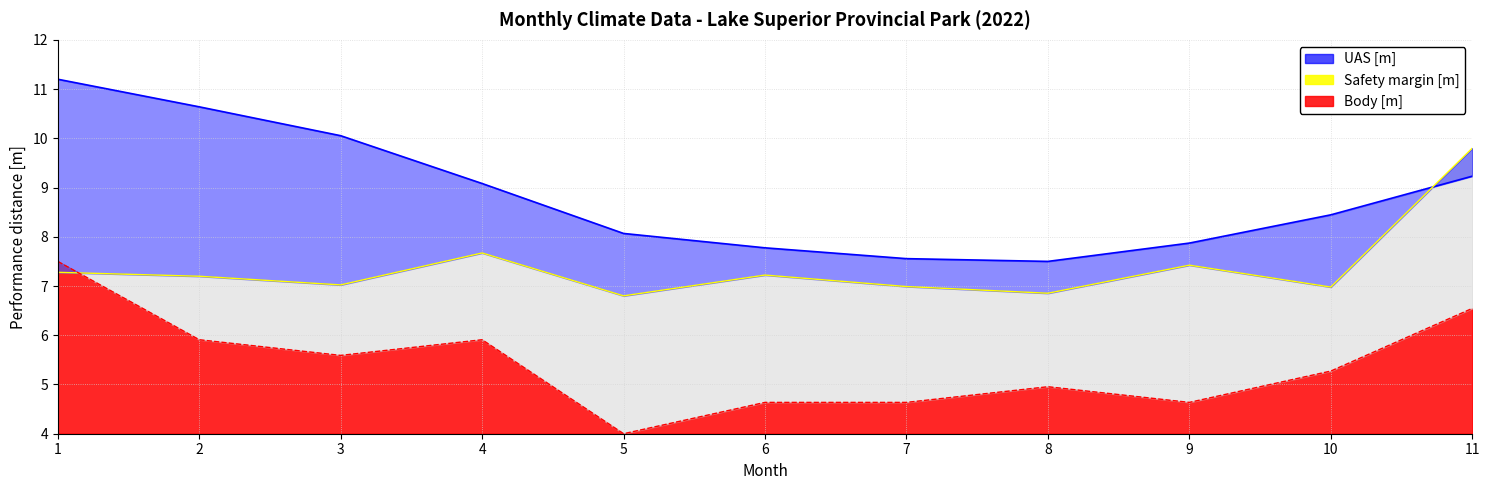

Where is Body [m] nearest to the value 5?

8